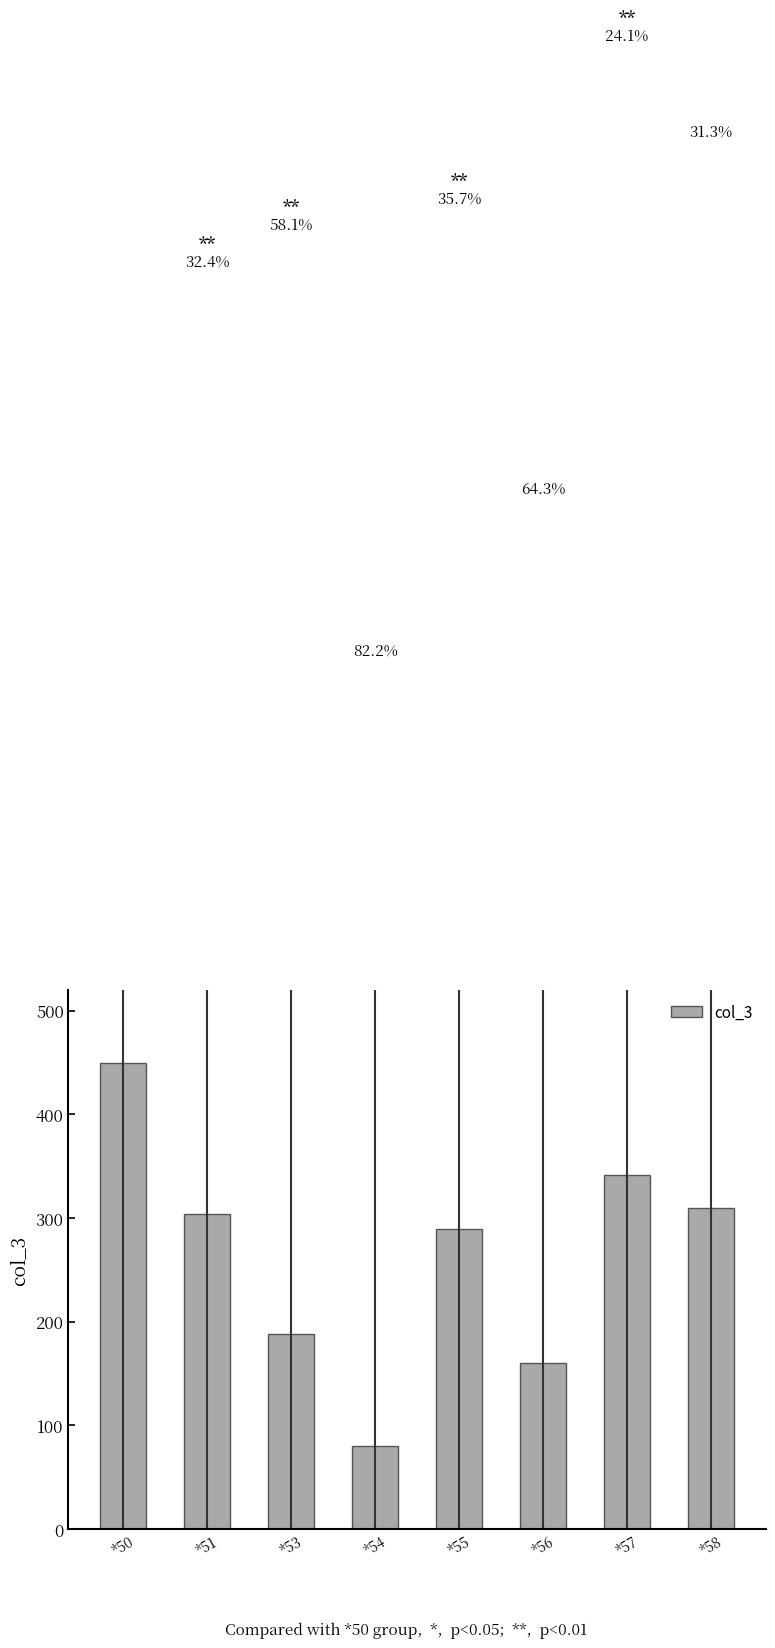

Does the chart contain any negative values?

No